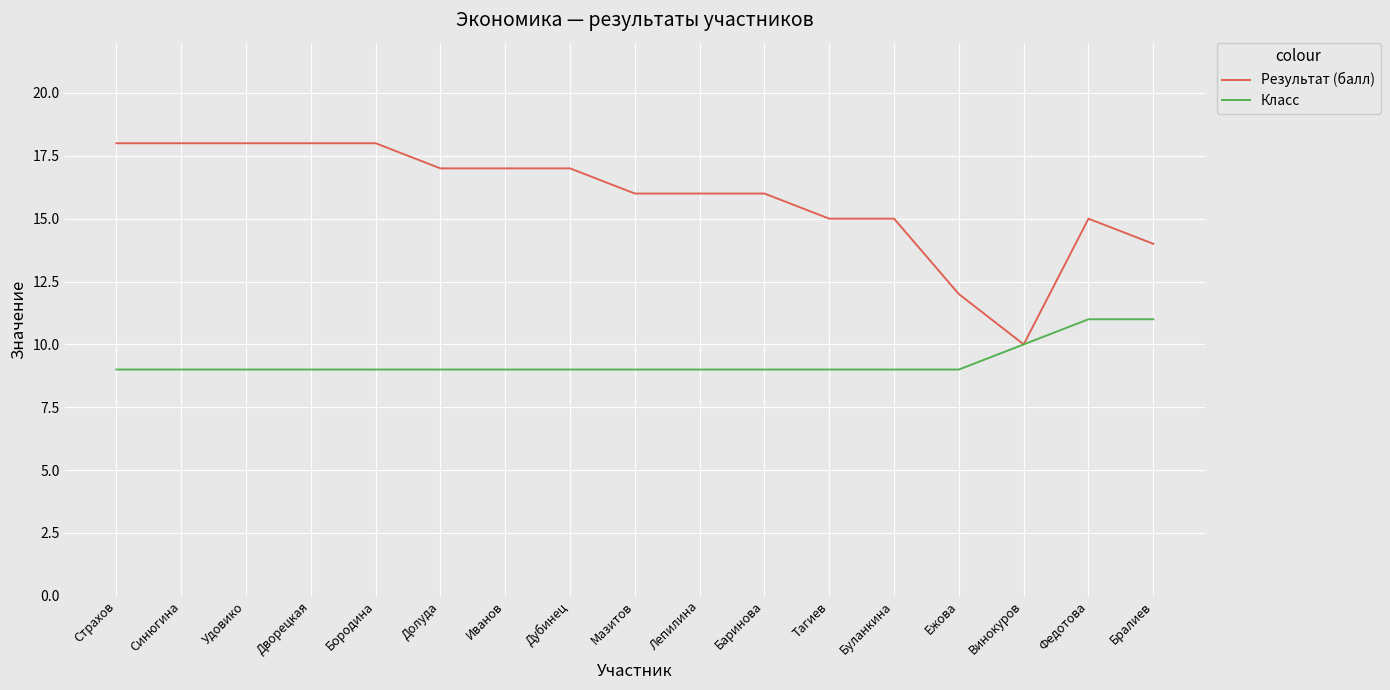

What position from the left is Иванов?

7